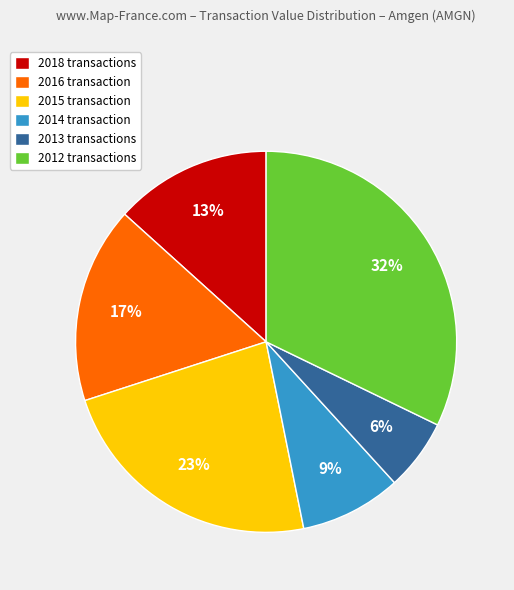

How many slices are in this pie chart?

6